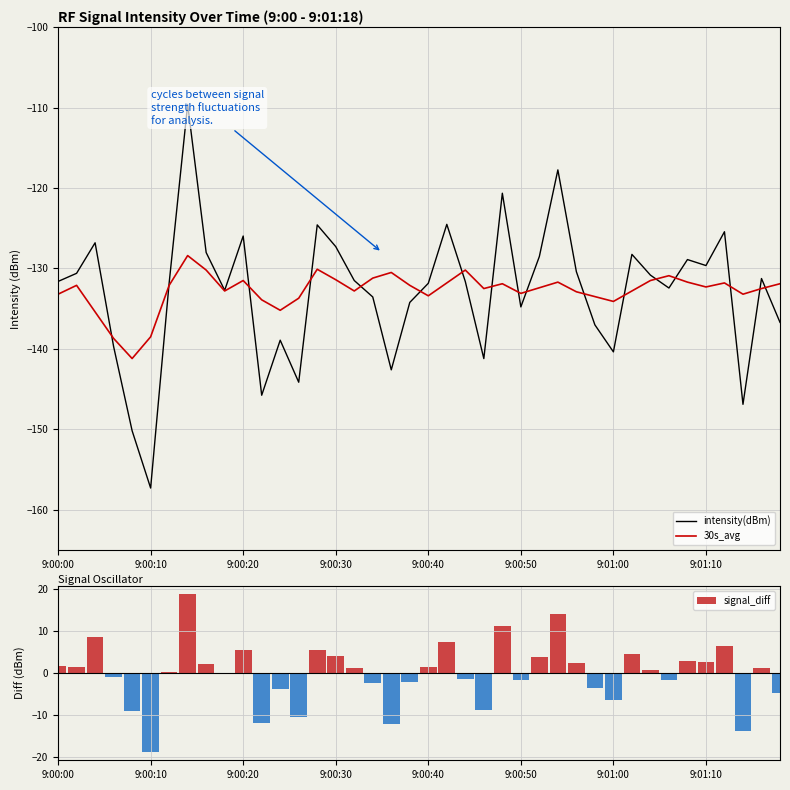

What is the difference between the maximum and minimum values in the intensity(dBm) series?

47.7